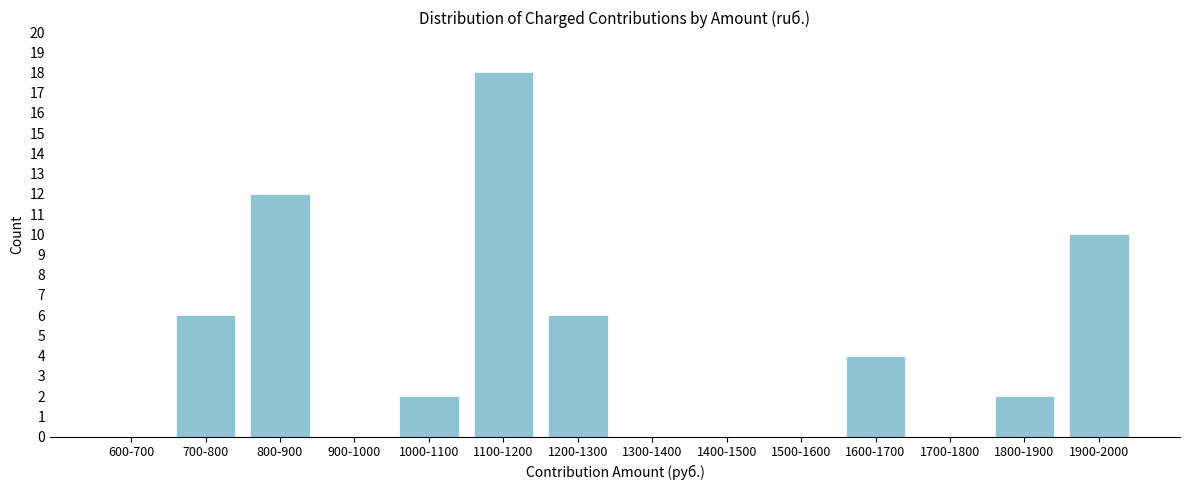

Reading left to right, what are all the values shown in this chart?

600-700=0	700-800=6	800-900=12	900-1000=0	1000-1100=2	1100-1200=18	1200-1300=6	1300-1400=0	1400-1500=0	1500-1600=0	1600-1700=4	1700-1800=0	1800-1900=2	1900-2000=10